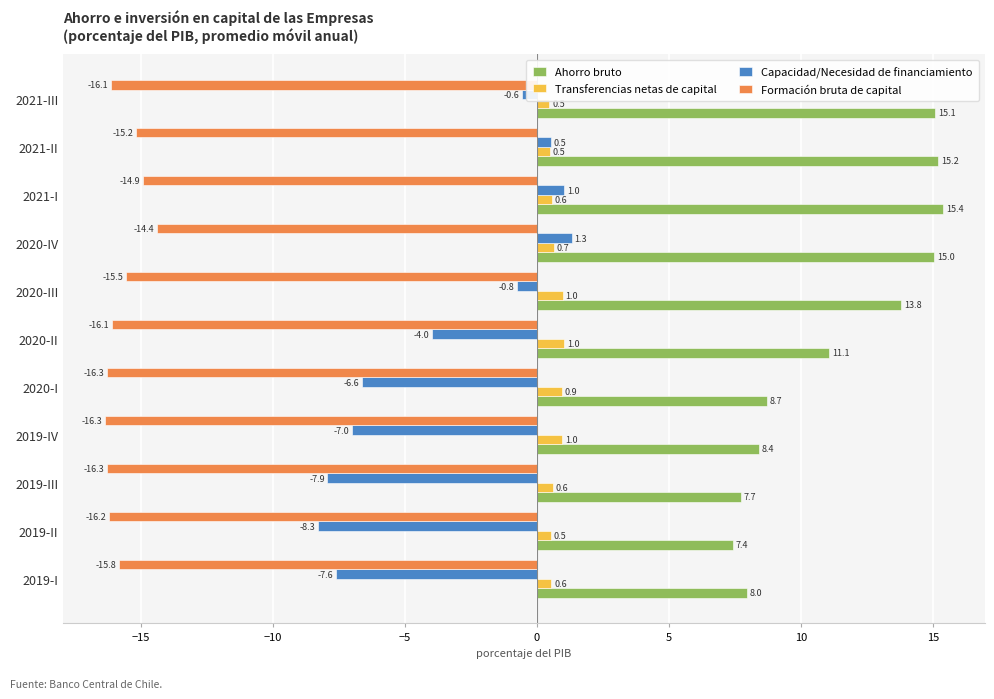

The Formación bruta de capital series shows -16.2 at 2019-II. True or false?

True